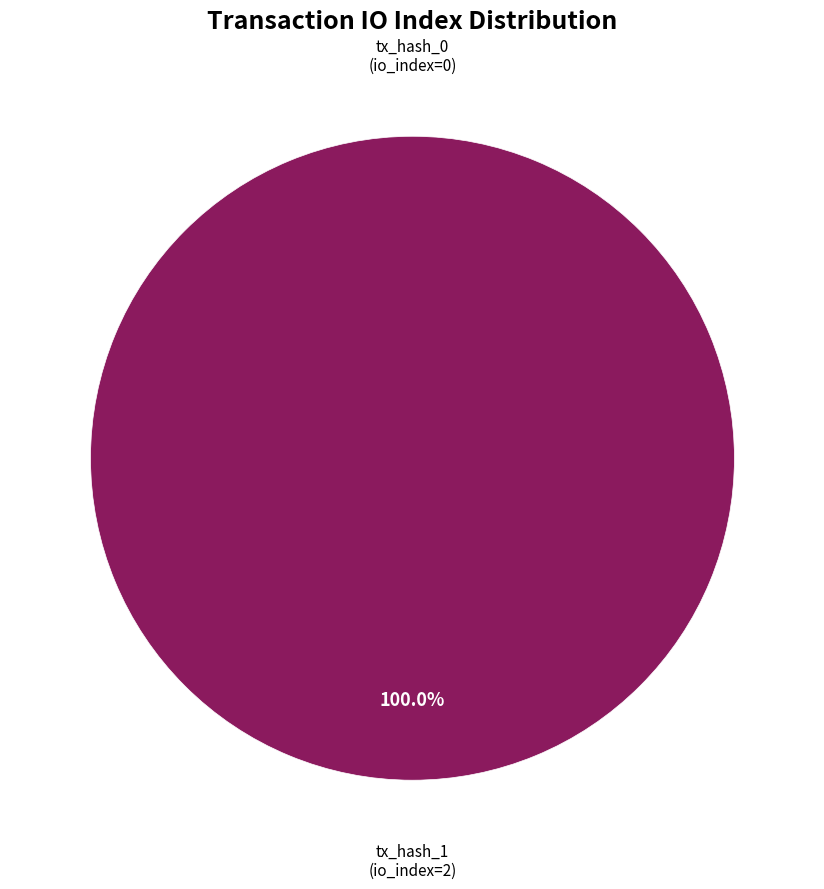

Rank the categories by value from highest to lowest.

tx_hash_1, tx_hash_0